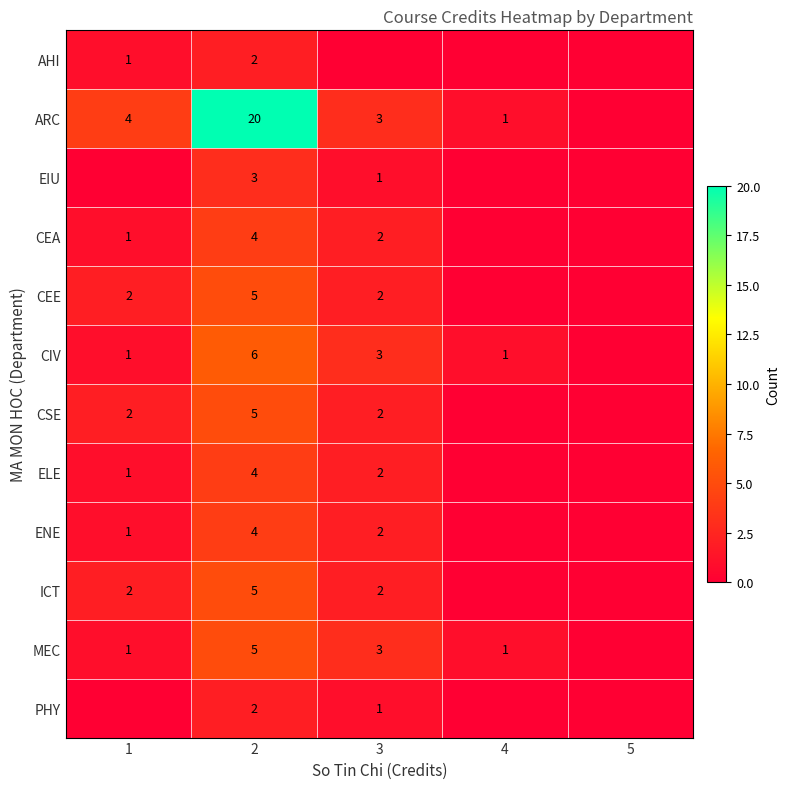

Is it true that CEA equals 1 at 2?

False